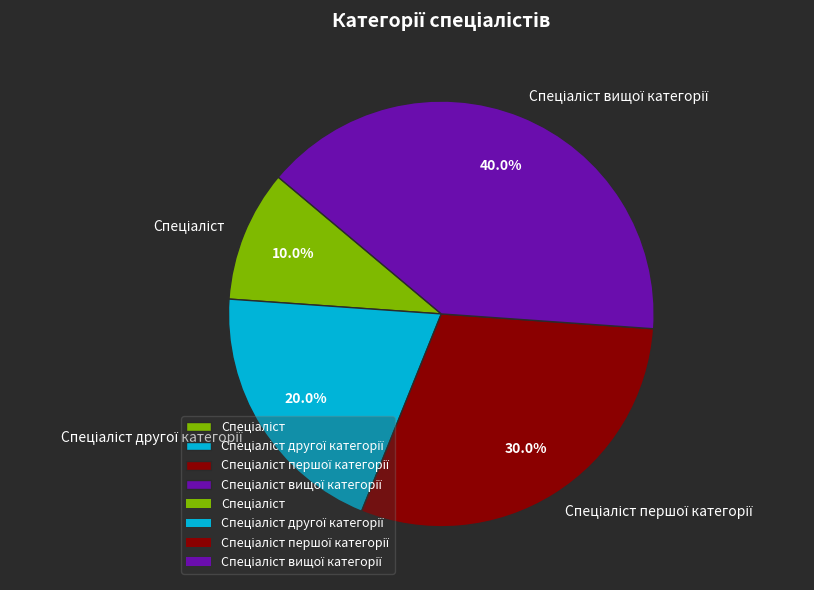

To the nearest percent, what is the difference between the largest and smallest slice percentages?

30%